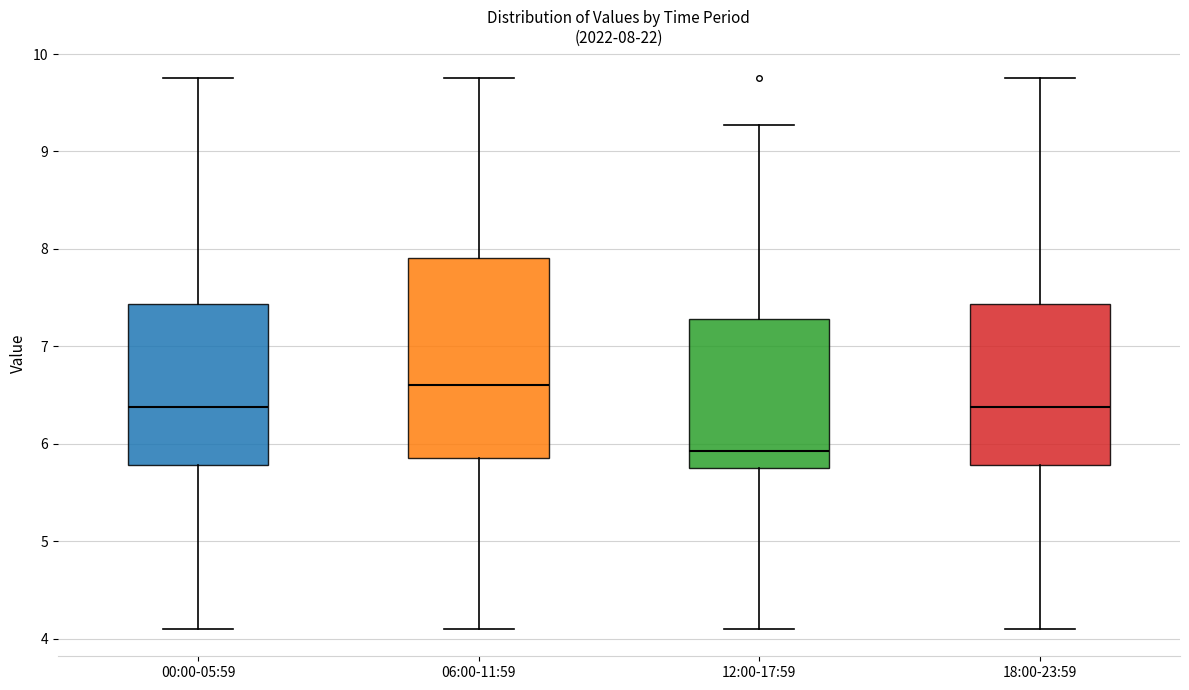

Which box's median line is the lowest?

12:00-17:59